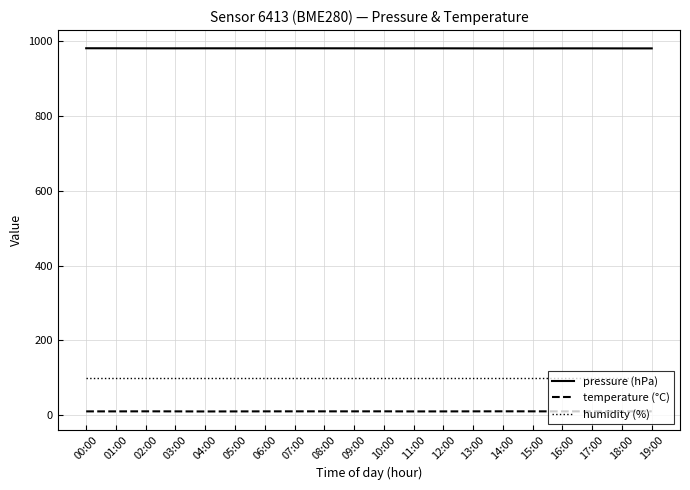

Does the chart have visible grid lines?

Yes